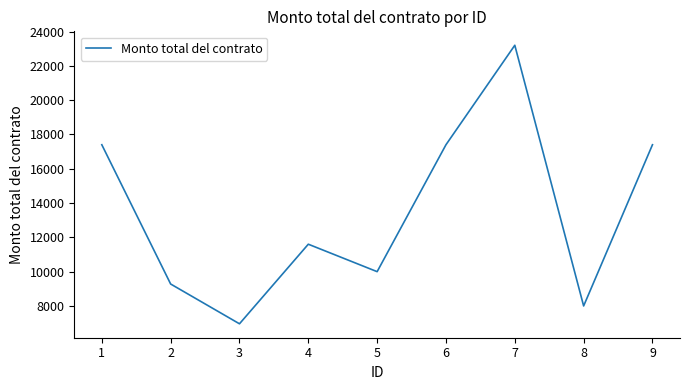

Count the number of data series in this chart.

1